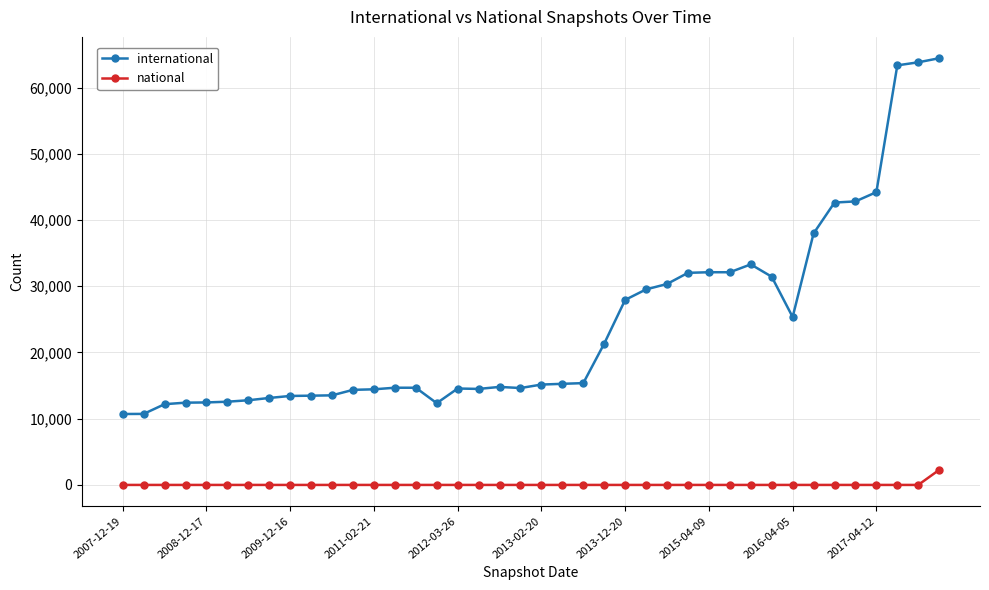

How many data points in national are above 0?

1